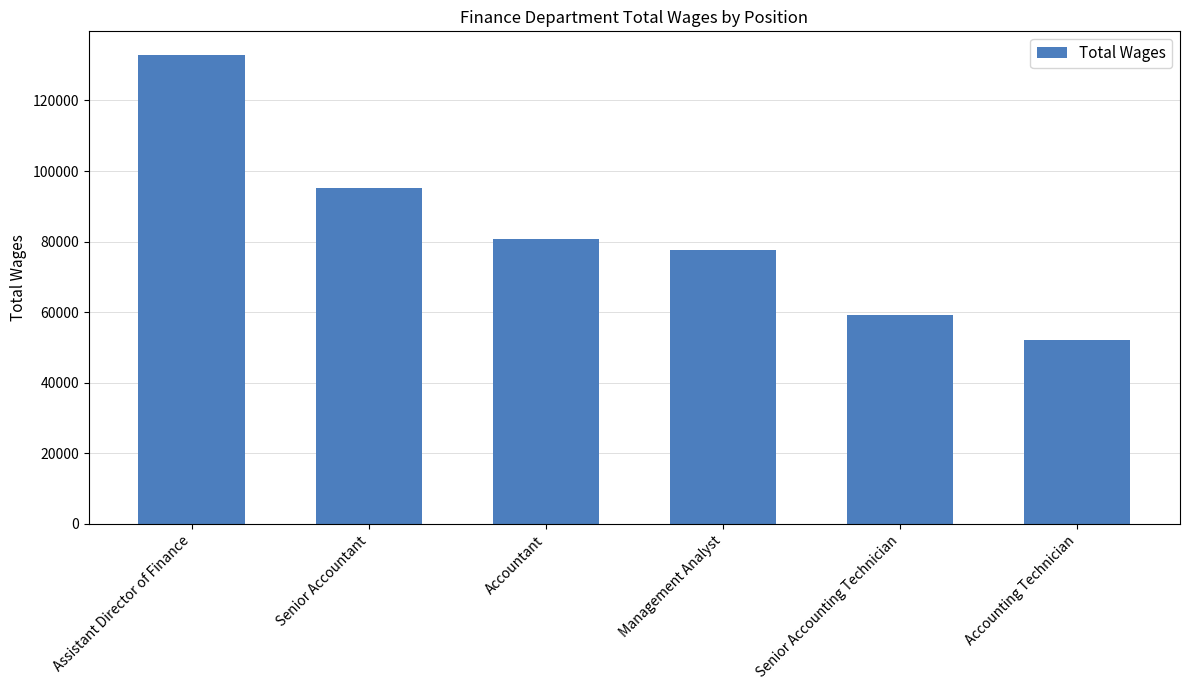

What value does the data have at Accountant, to the nearest 50?

80600